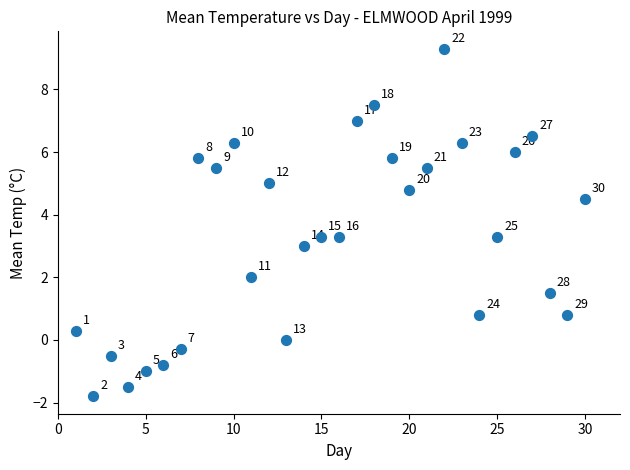

What is the range of Y values (max minus min)?

11.1